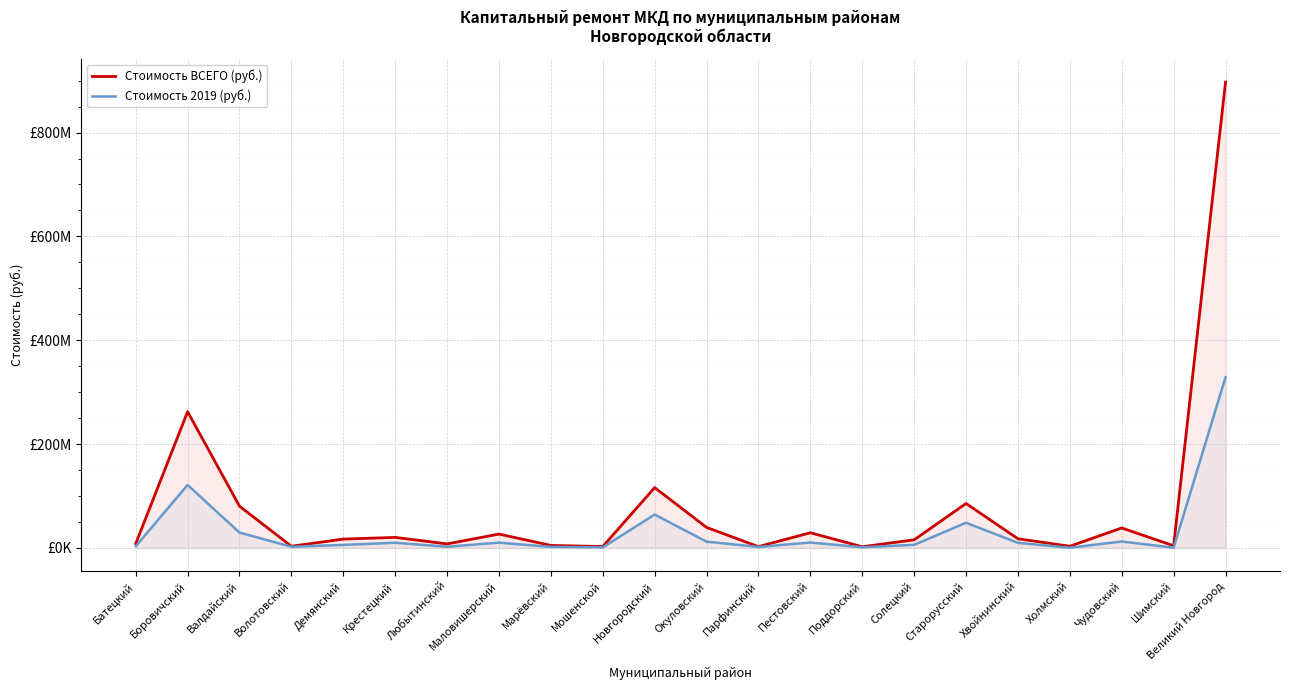

Rank the categories by Стоимость ВСЕГО (руб.) value from highest to lowest.

Великий Новгород, Боровичский, Новгородский, Старорусский, Валдайский, Окуловский, Чудовский, Пестовский, Маловишерский, Крестецкий, Хвойнинский, Демянский, Солецкий, Батецкий, Любытинский, Марёвский, Шимский, Волотовский, Холмский, Мошенской, Парфинский, Поддорский